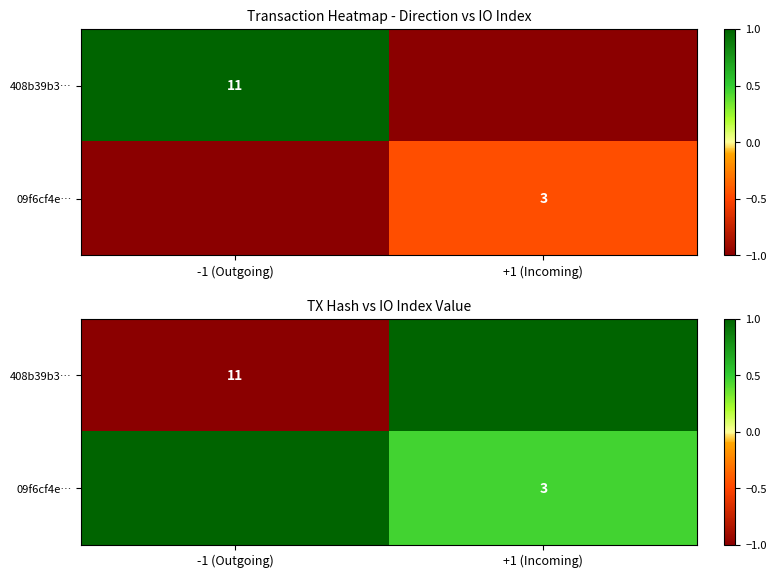

Which category has the lowest value in the 408b39b3… series?

-1 (Outgoing)